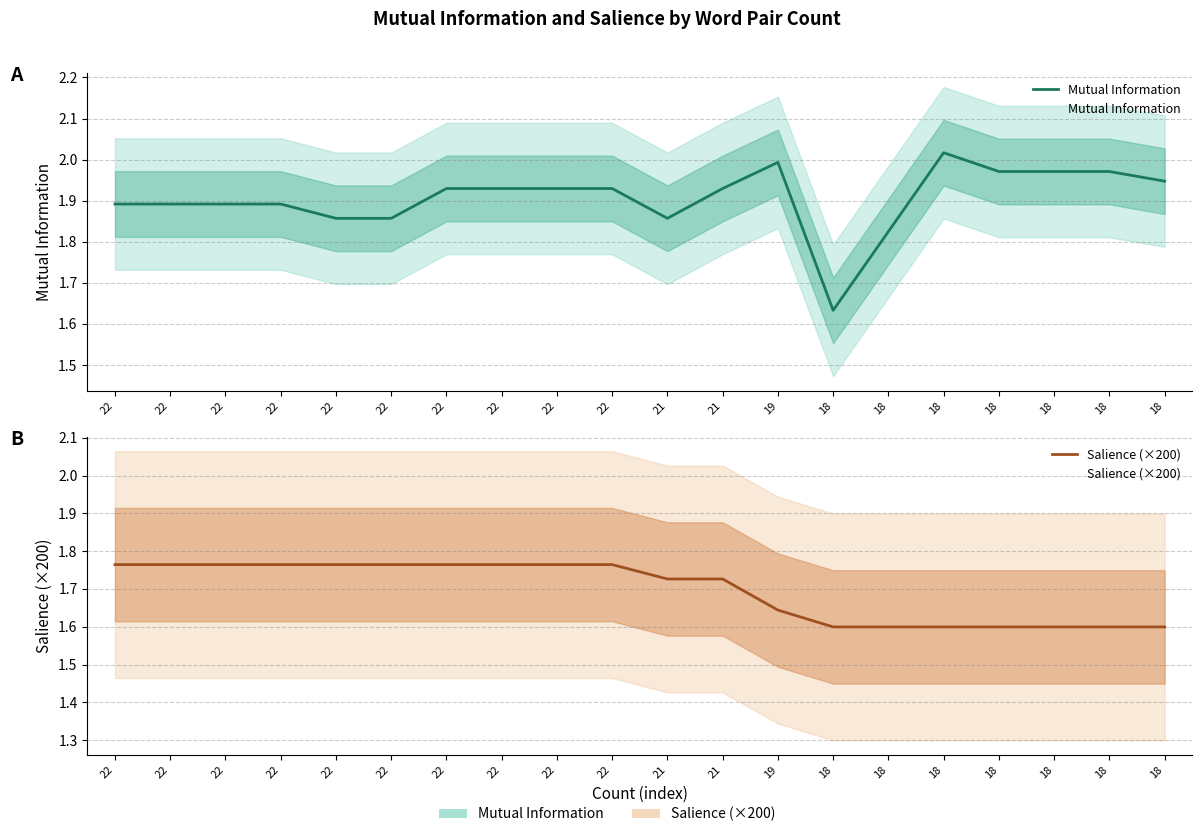

True or false: Salience (×200) and Mutual Information cross at least once.

False